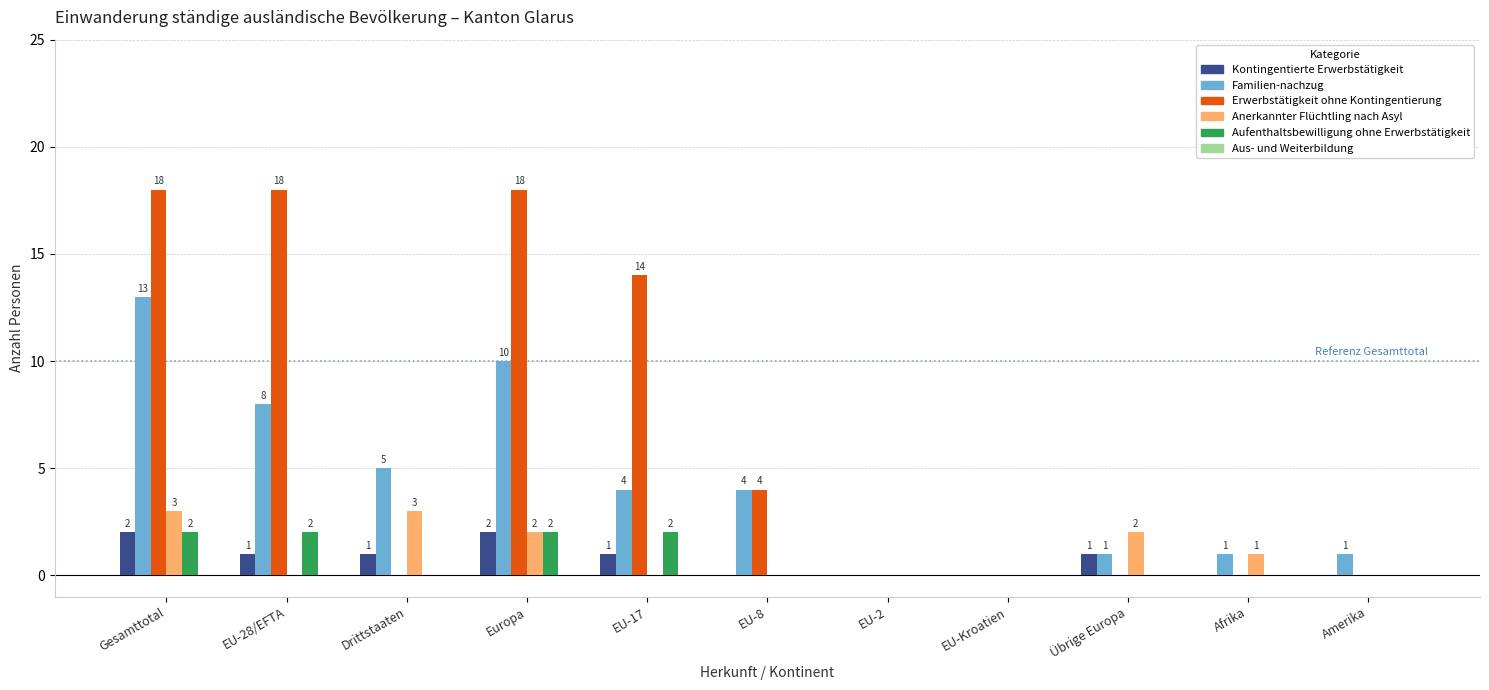

What is the total value across all series at EU-17?

21